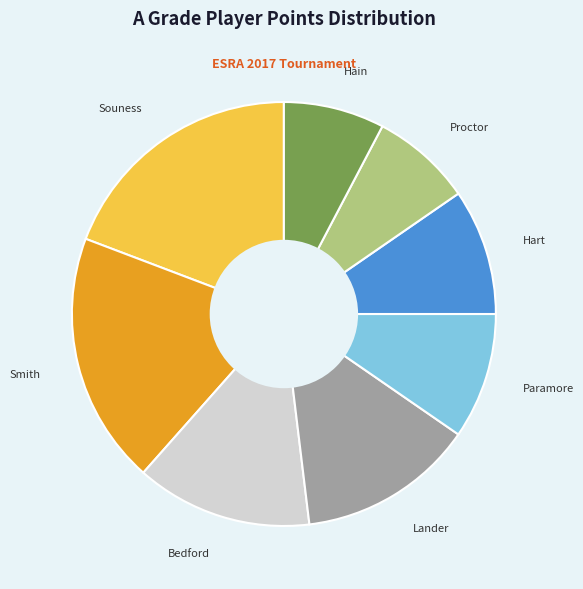

Is there a majority slice in this chart?

No